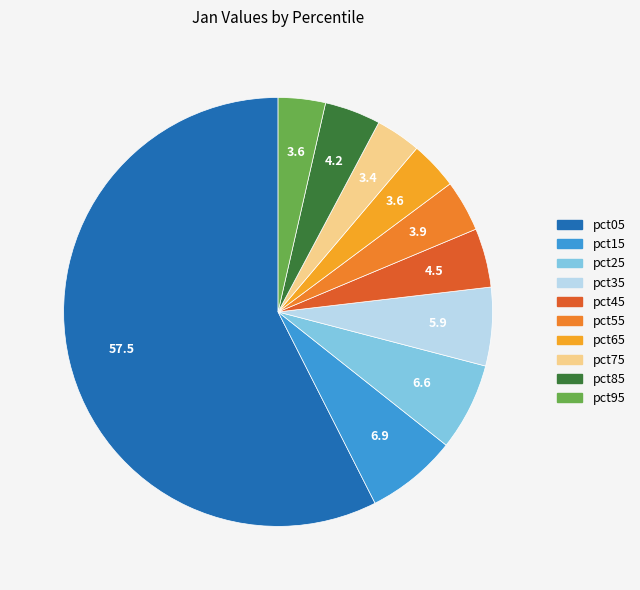

To the nearest percent, what portion does pct85 represent?

4%